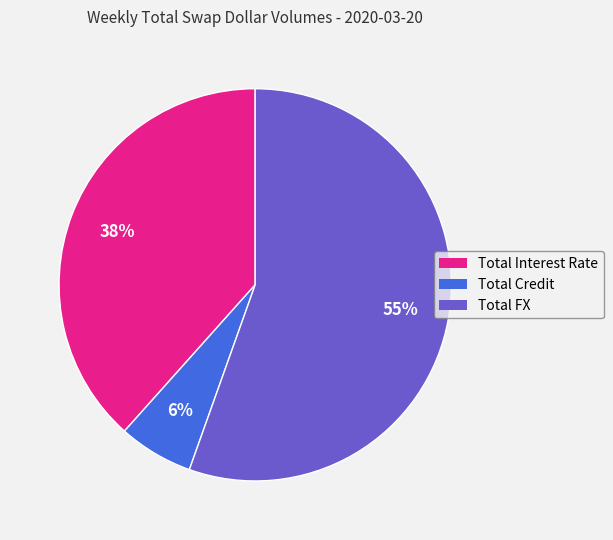

Combined, do Total FX and Total Interest Rate account for over 50%?

Yes